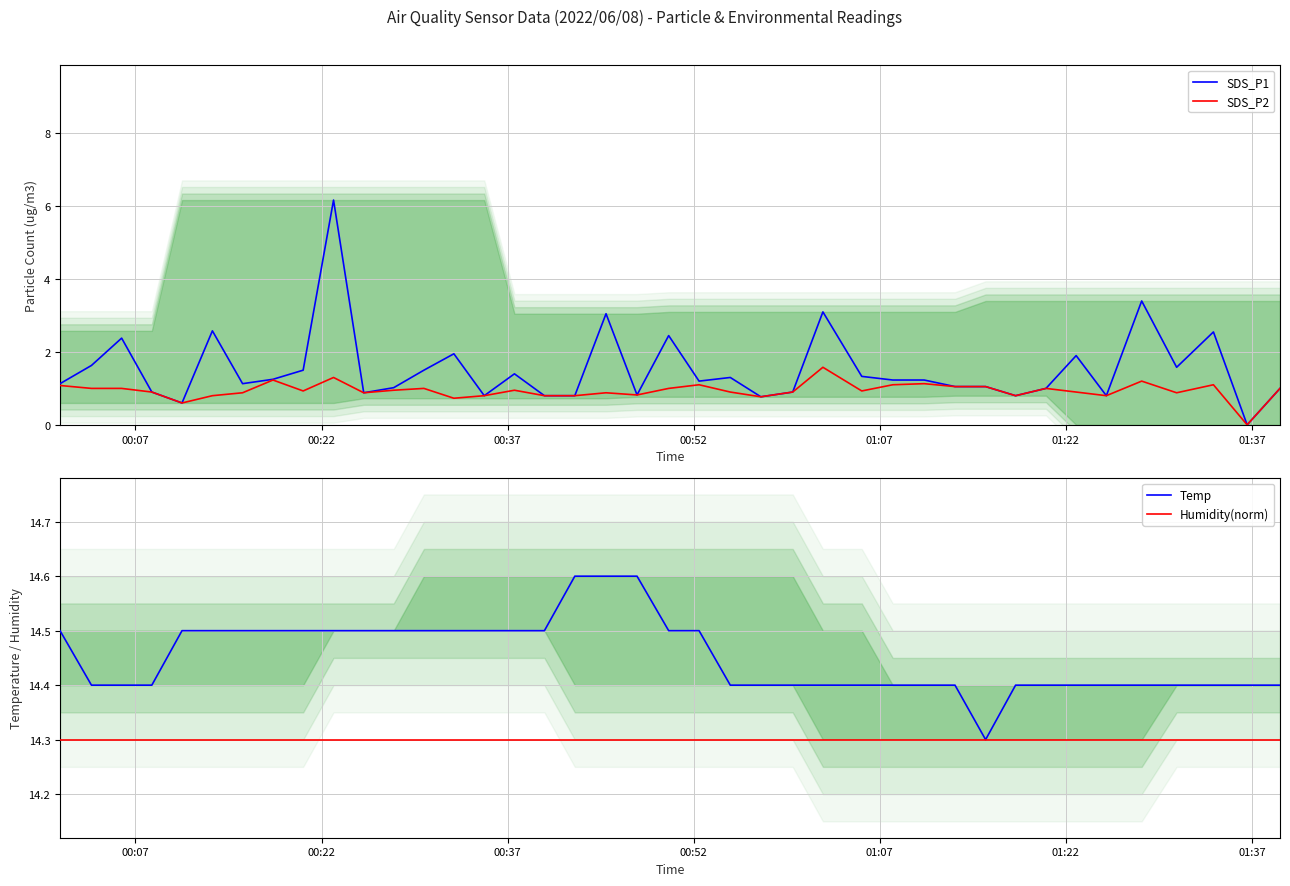

What is the maximum value for SDS_P2?

1.6